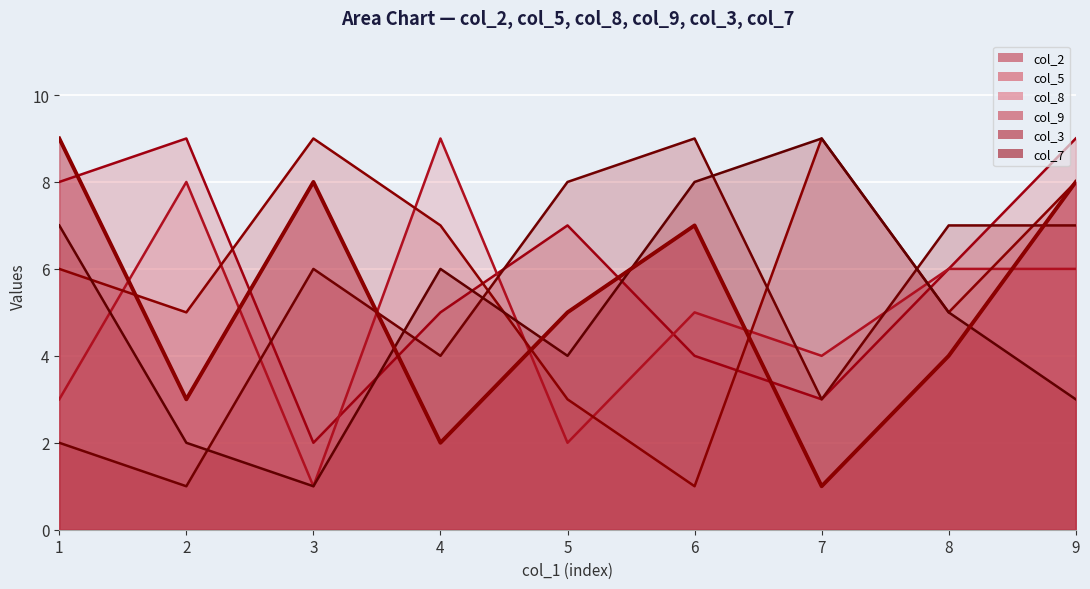

Rank the categories by value from lowest to highest.

7, 4, 2, 8, 5, 6, 3, 9, 1